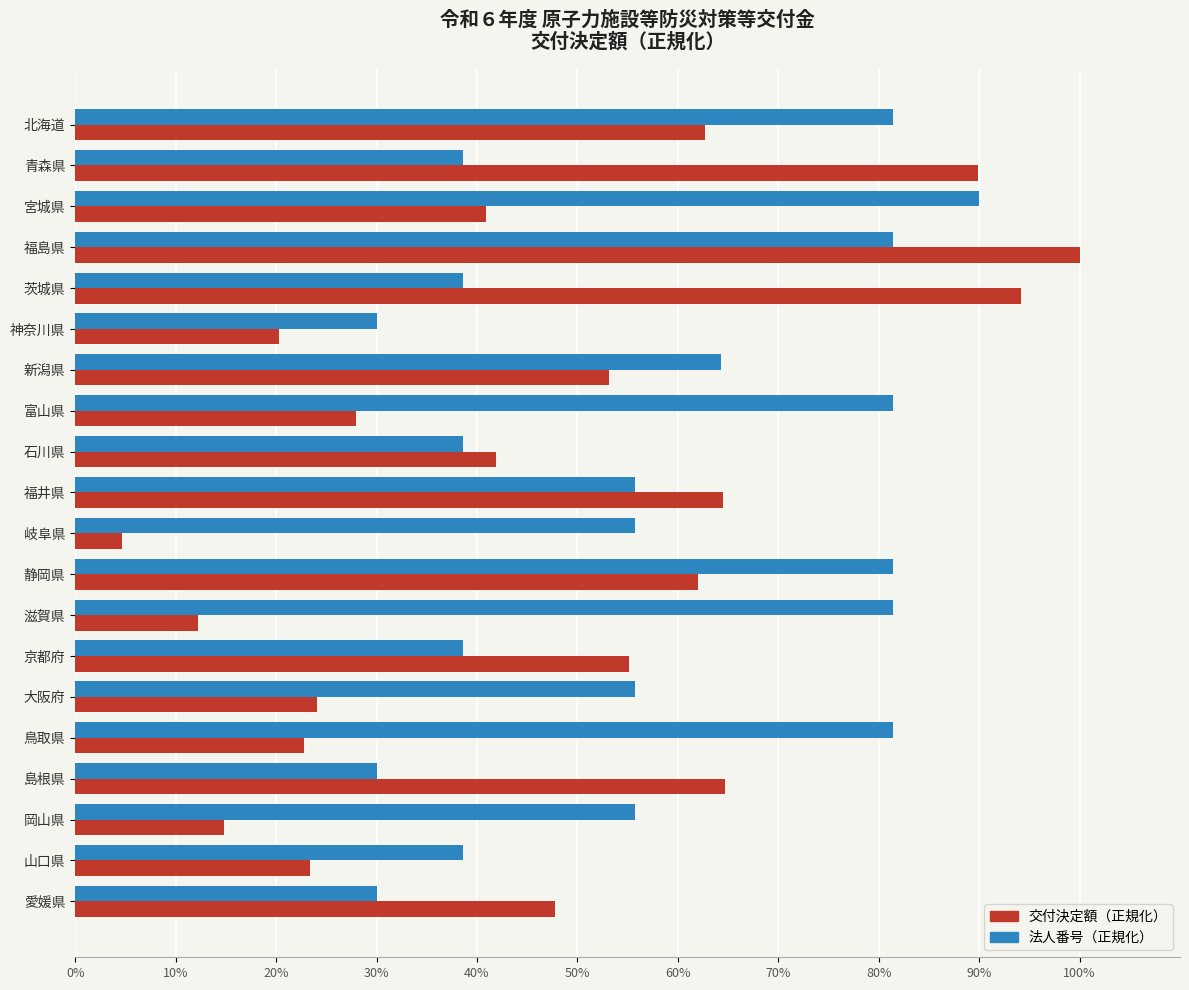

Is it true that 法人番号（正規化） equals 64.3 at 新潟県?

True